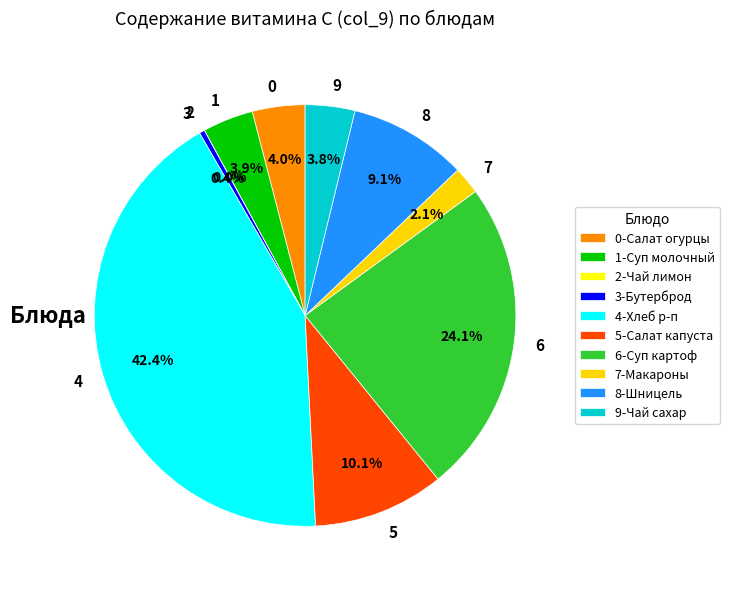

What is the ratio of the value at 9 to the value at 1?

1.0